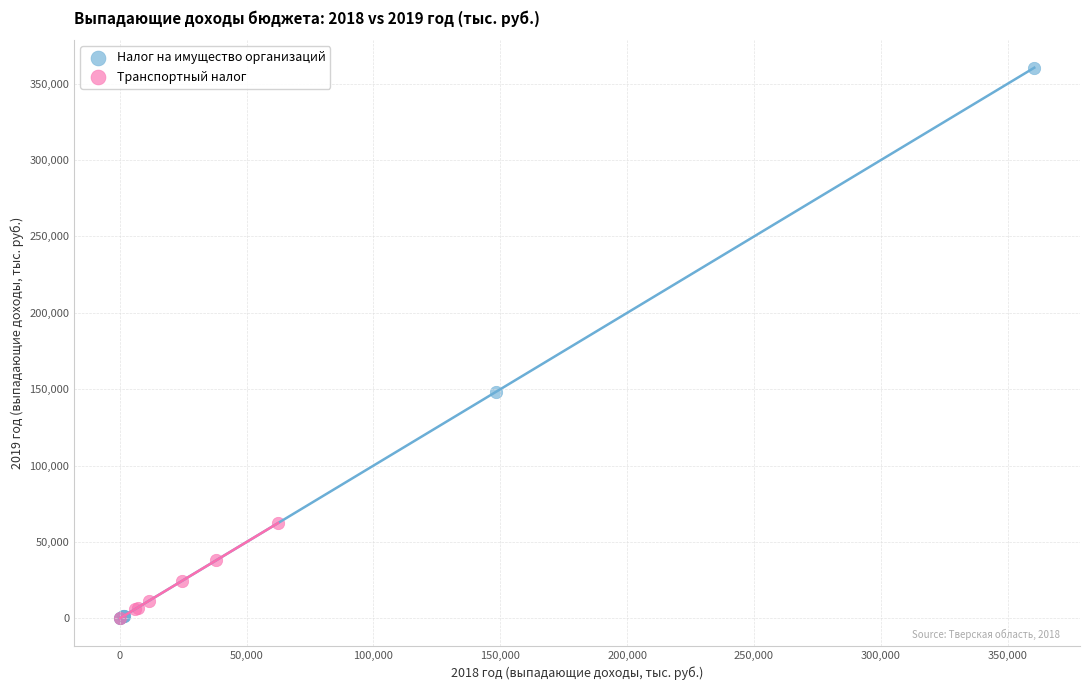

Which series has the widest spread of Y values?

Налог на имущество организаций